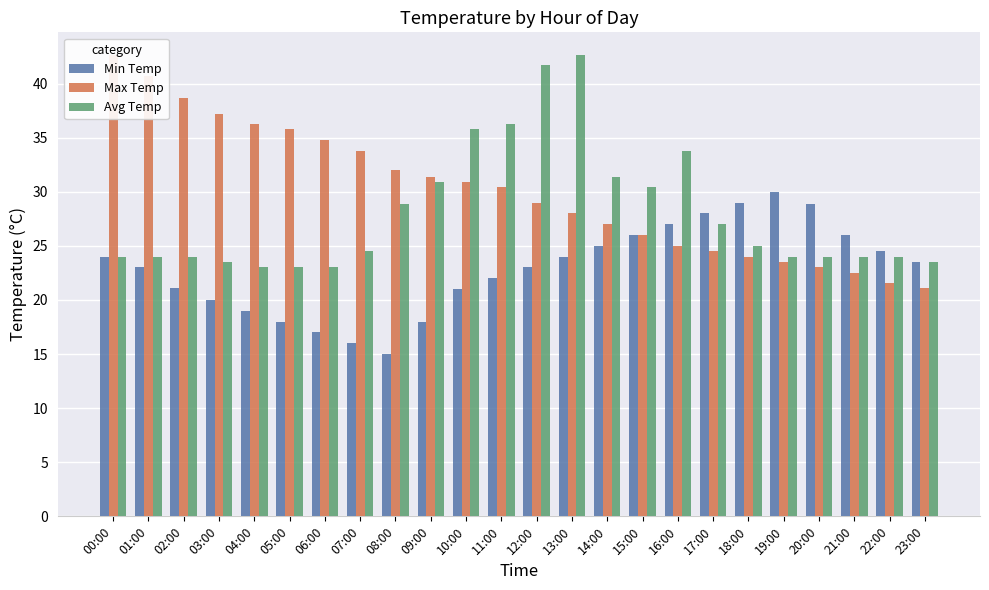

What is the label of the 4th bar from the left?

03:00